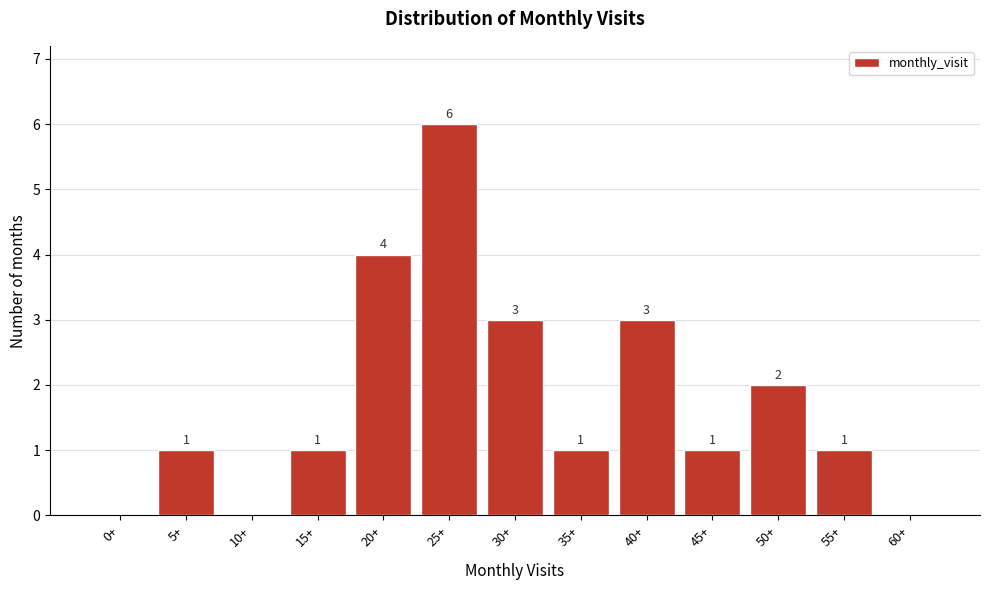

Reading left to right, what are all the values shown in this chart?

0+=0	5+=1	10+=0	15+=1	20+=4	25+=6	30+=3	35+=1	40+=3	45+=1	50+=2	55+=1	60+=0